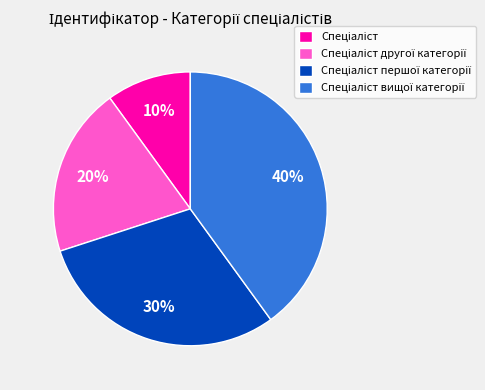

To the nearest percent, what is the average slice percentage?

25%